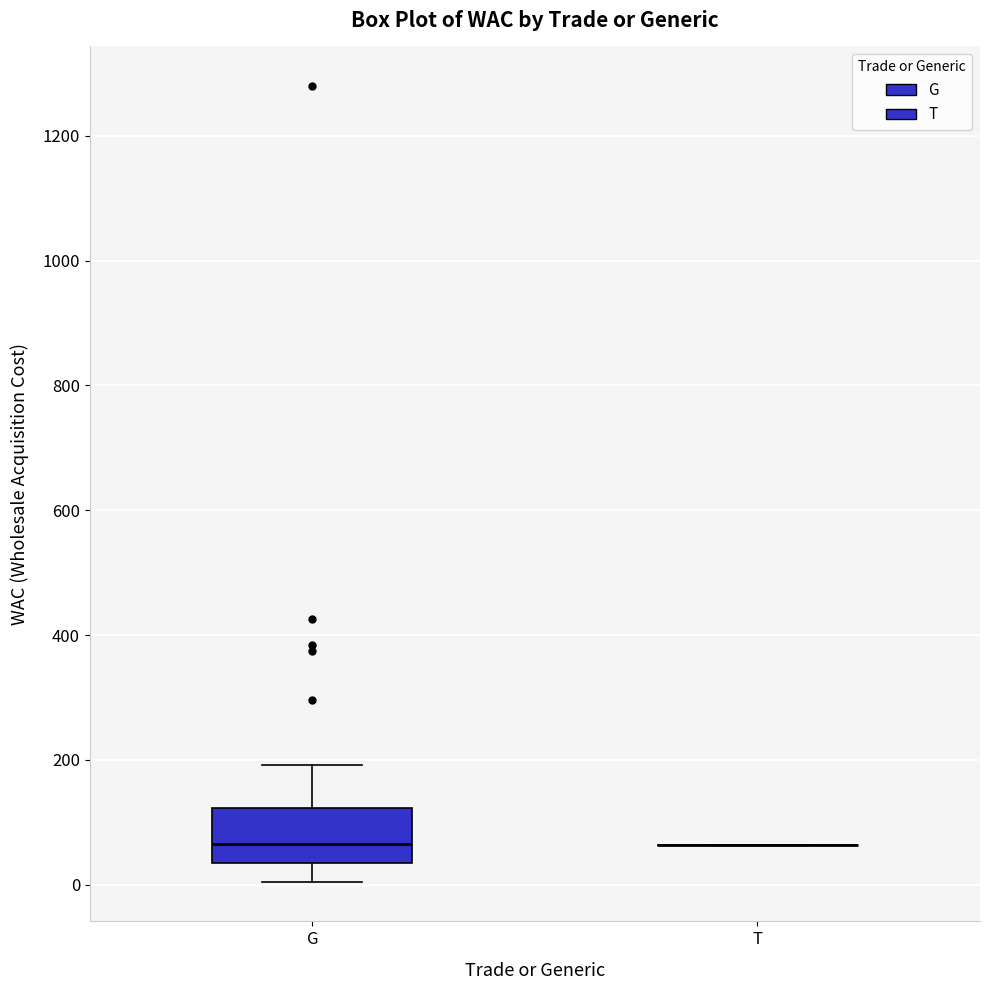

Comparing the boxes themselves (not the whiskers), which one is the tallest?

G